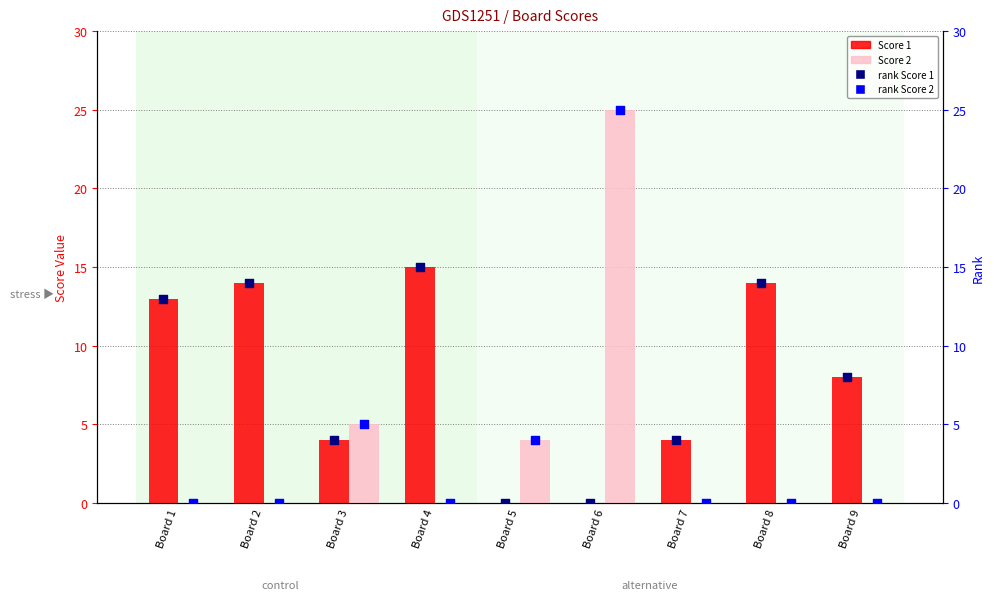

What are all the series names shown in the legend?

Score 1, Score 2, rank Score 1, rank Score 2